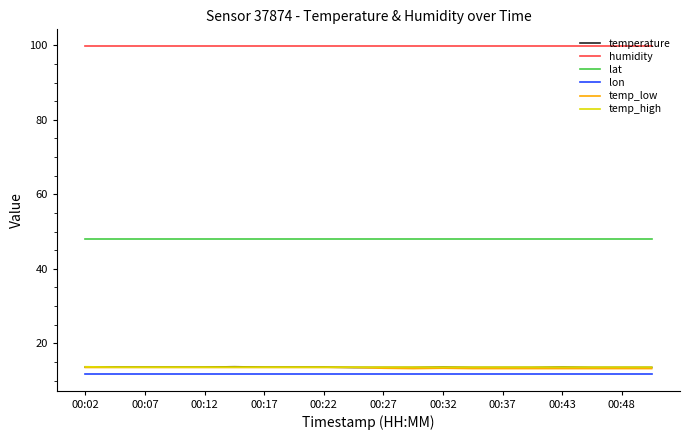

What is the minimum value shown in the chart?

11.7